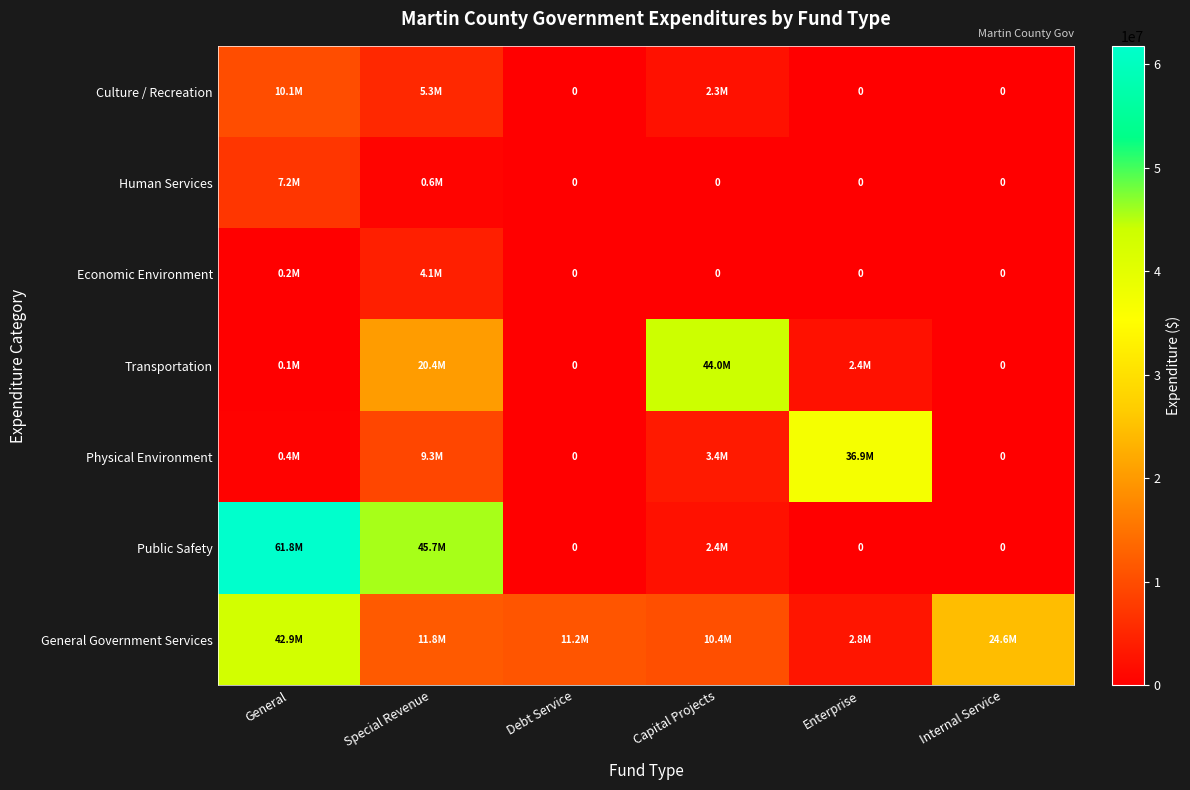

Is it true that Public Safety equals 2353293 at Capital Projects?

True